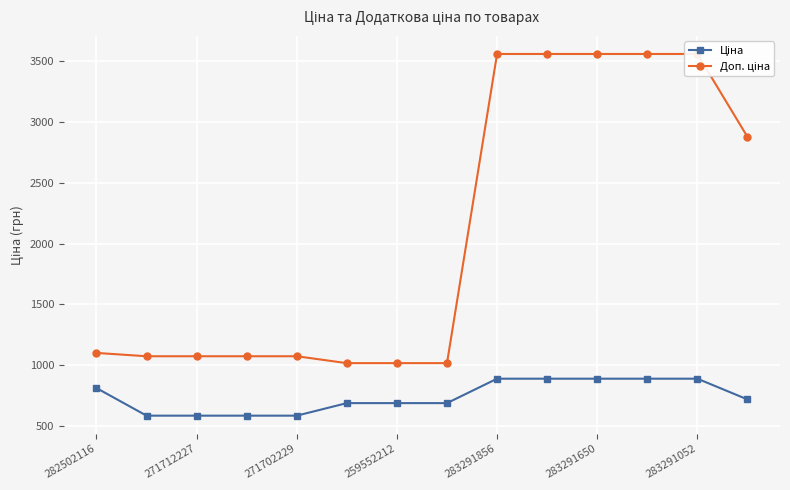

Is it true that Доп. ціна equals 493.6 at 282502116?

False